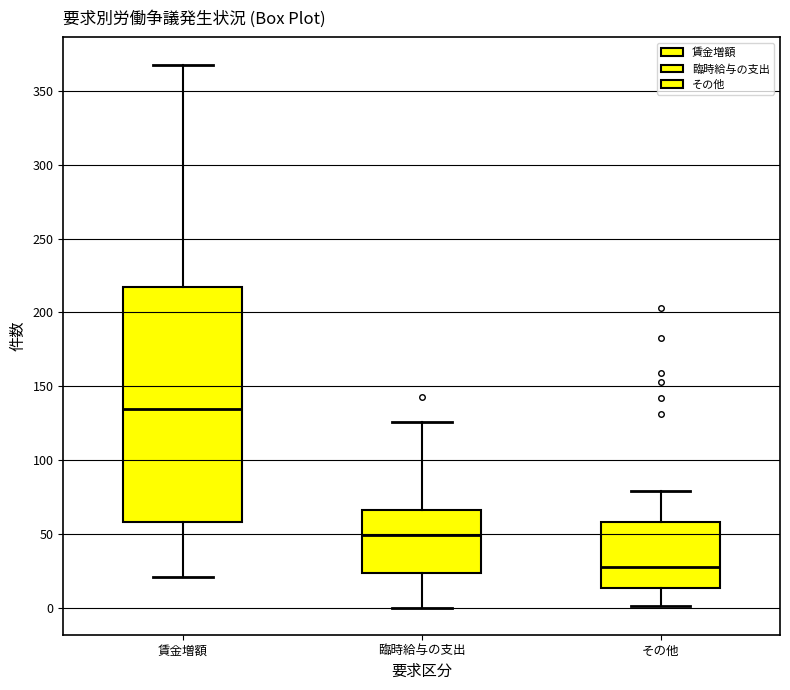

Which box has the lowest median line?

その他